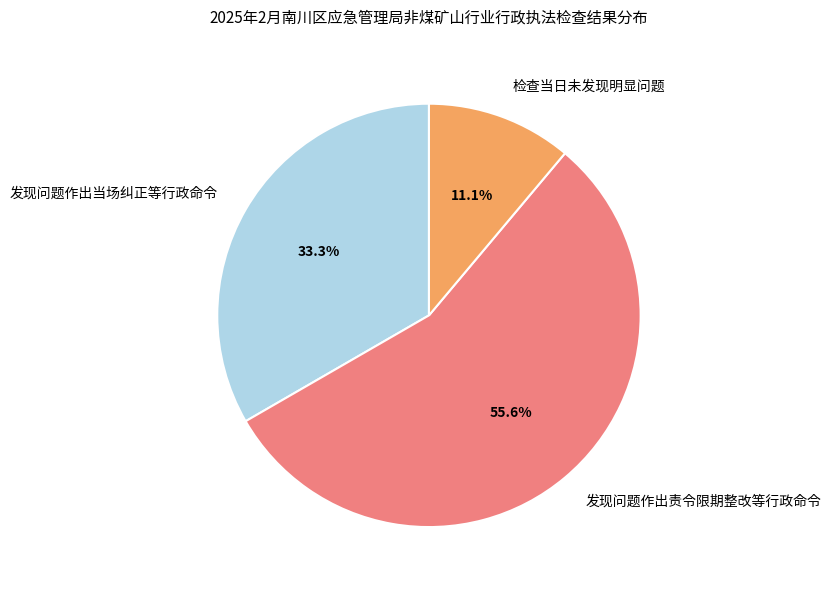

To the nearest percent, what portion does 发现问题作出当场纠正等行政命令 represent?

33%